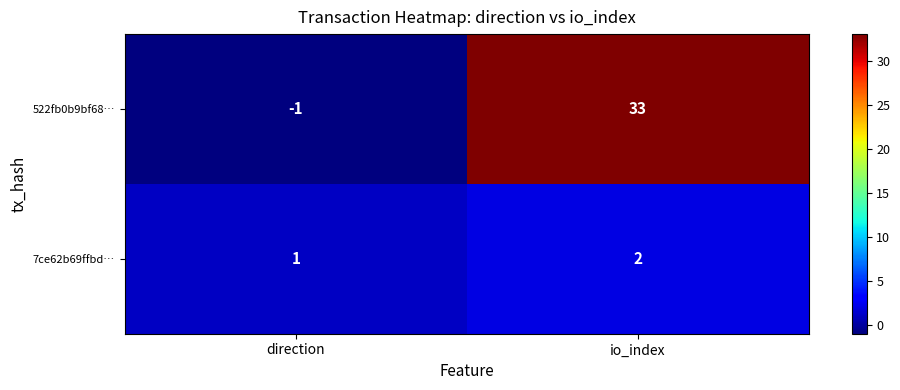

What is the spread (max minus min) of values at direction?

2